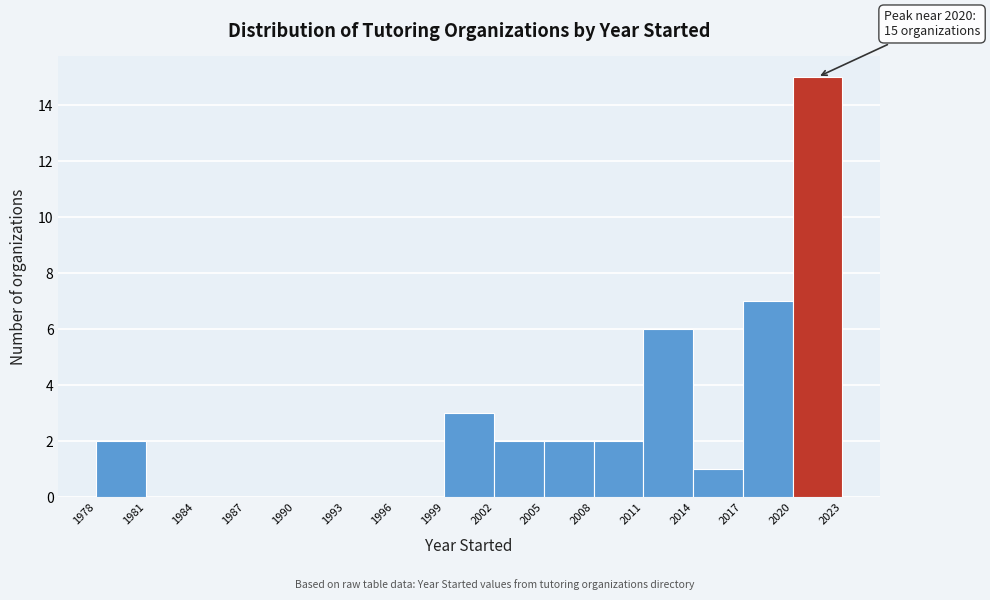

Over which range of the x-axis is the bar tallest?

2020 to 2023